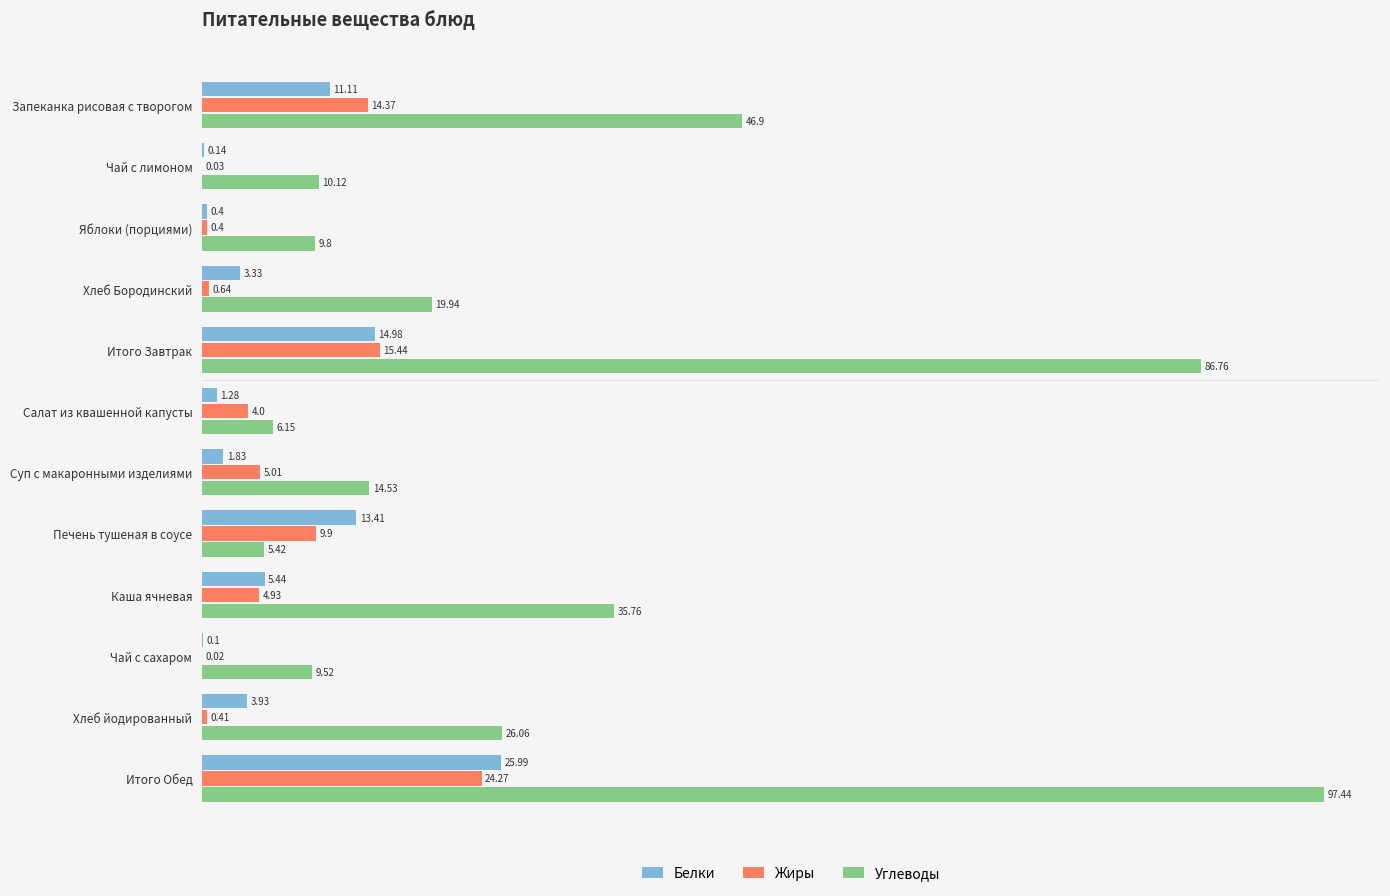

Is the value of Углеводы at Итого Завтрак greater than the value of Жиры at Чай с сахаром?

Yes